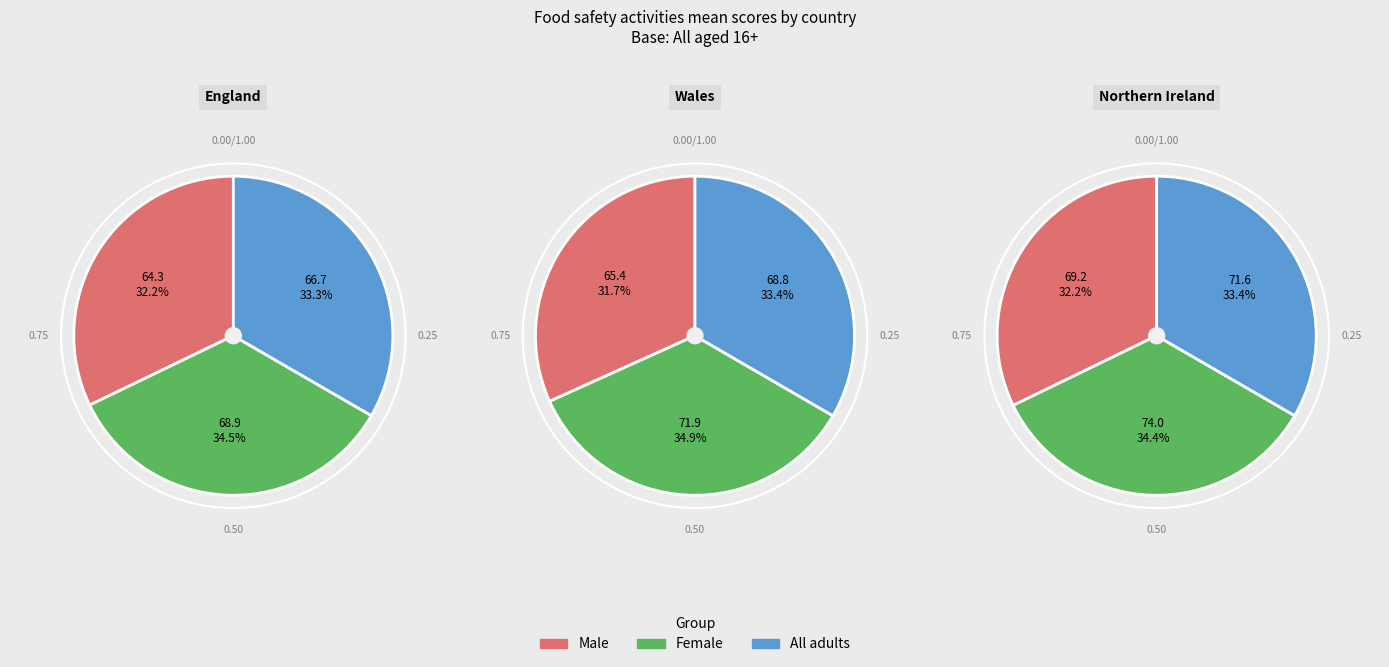

Between England and Wales, which is larger?

Wales